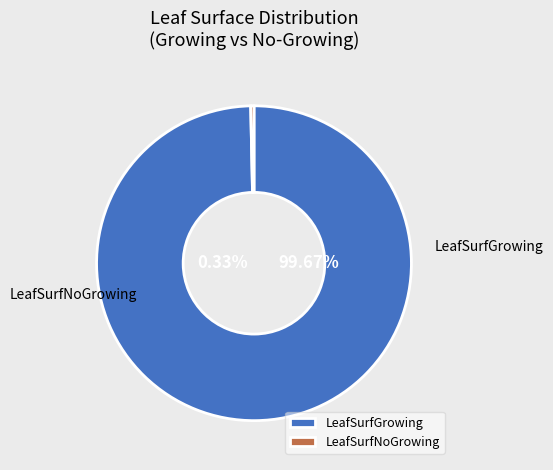

True or false: 27 accounts for 16% of the total.

False